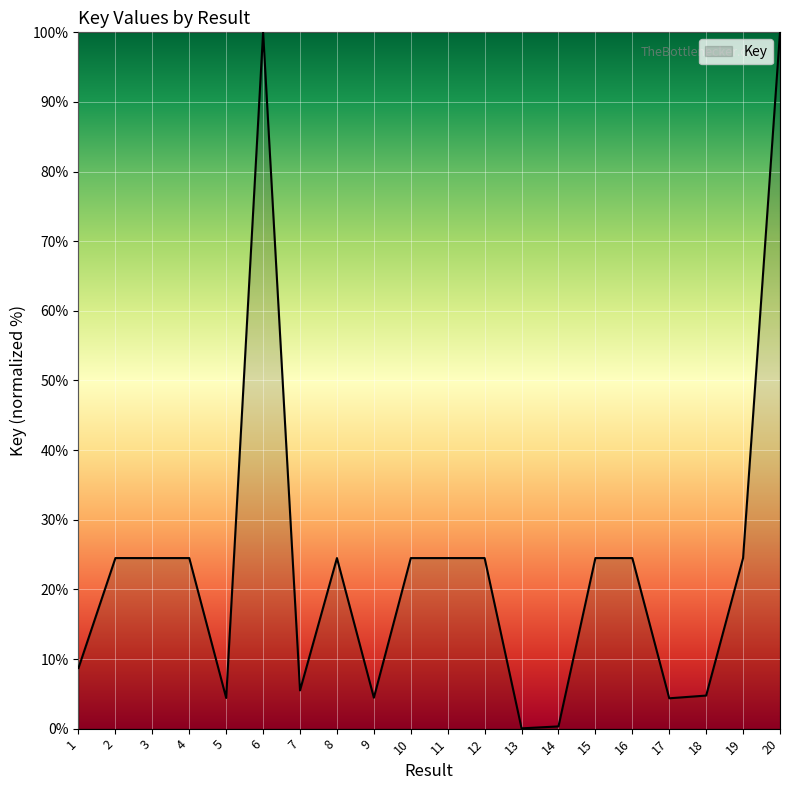

What is the greatest value displayed?

100.0